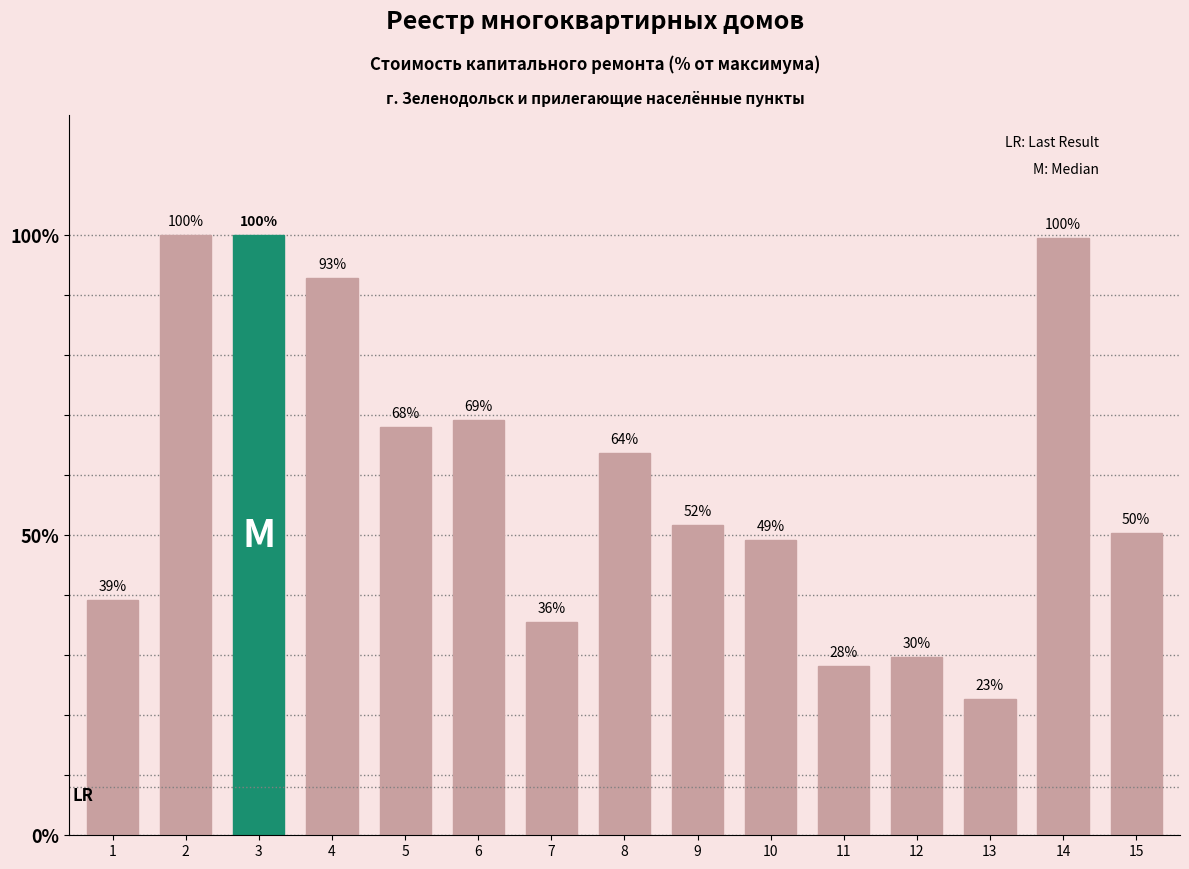

What is the sum of the values at 9 and 15?

102.1